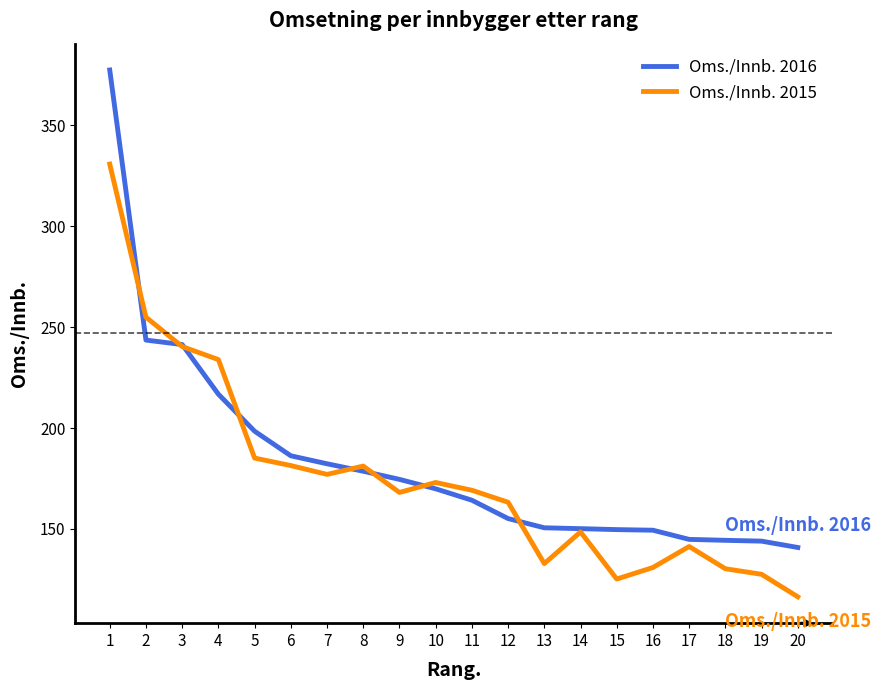

Which category has the highest value in the Oms./Innb. 2016 series?

1